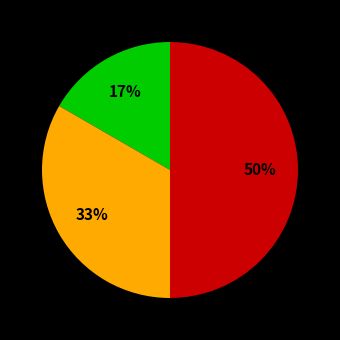

To the nearest percent, what is the average slice percentage?

33%